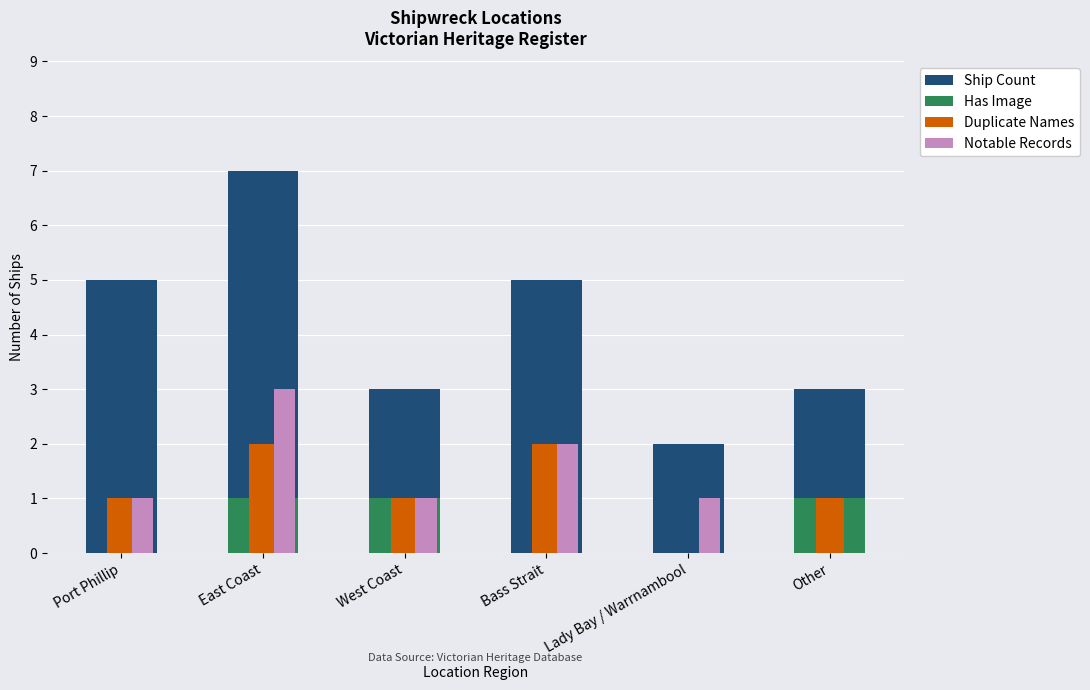

What is the sum of the Duplicate Names values at Bass Strait and East Coast?

4